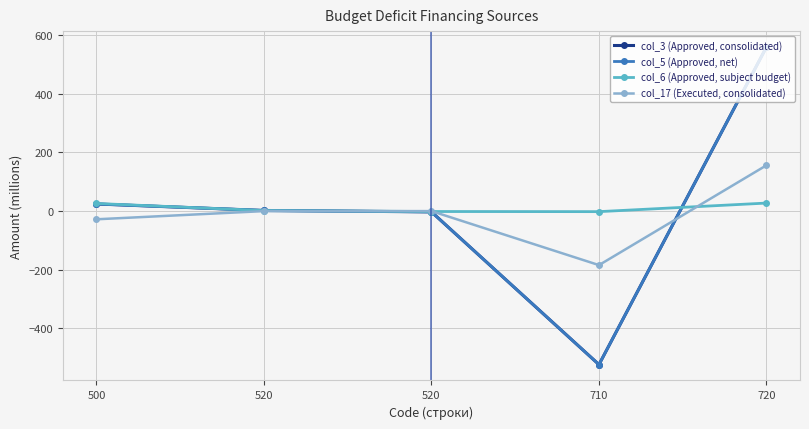

At which category does col_6 (Approved, subject budget) reach its first local valley?

710